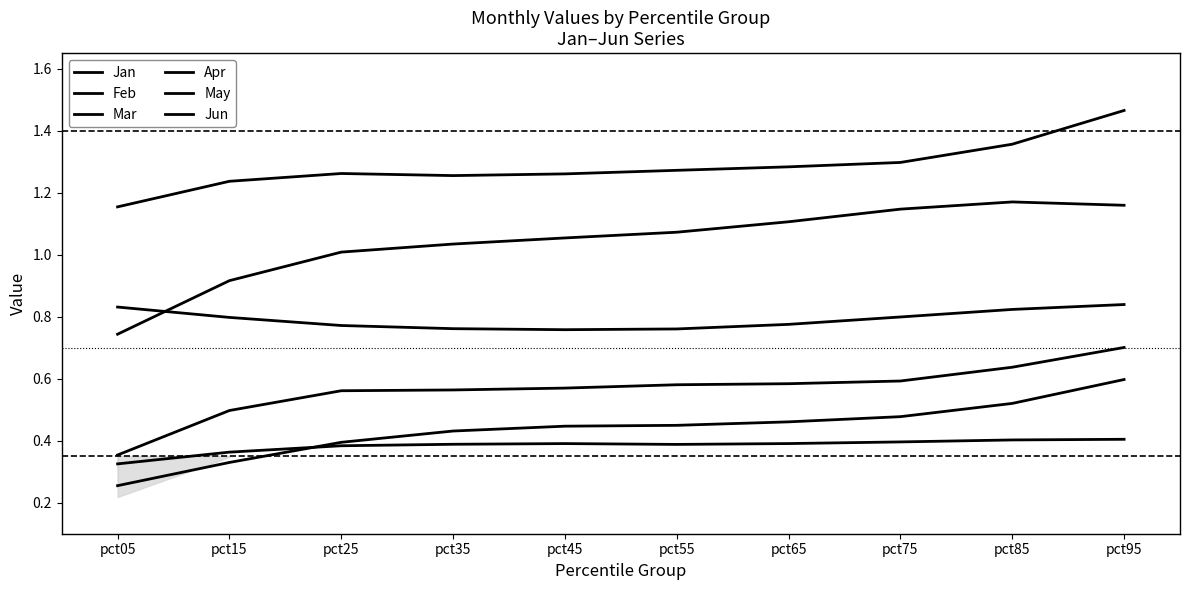

Reading left to right, extract all data points from this chart.

Jan: 0.3	0.3	0.4	0.4	0.4	0.4	0.5	0.5	0.5	0.6
Feb: 0.8	0.8	0.8	0.8	0.8	0.8	0.8	0.8	0.8	0.8
Mar: 0.4	0.5	0.6	0.6	0.6	0.6	0.6	0.6	0.6	0.7
Apr: 1.2	1.2	1.3	1.3	1.3	1.3	1.3	1.3	1.4	1.5
May: 0.3	0.4	0.4	0.4	0.4	0.4	0.4	0.4	0.4	0.4
Jun: 0.7	0.9	1.0	1.0	1.1	1.1	1.1	1.1	1.2	1.2